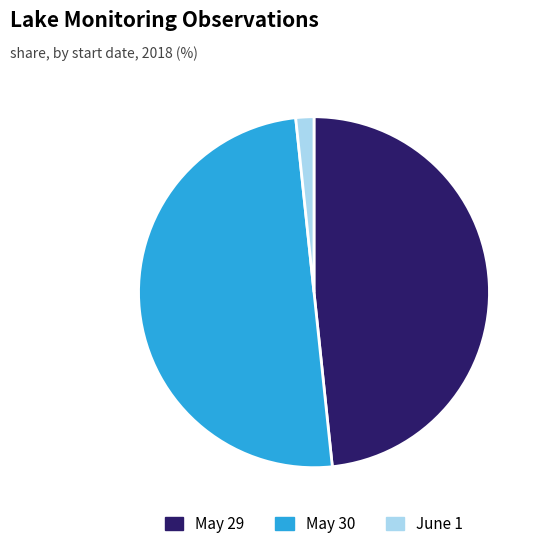

Approximately how many times larger is the value at May 29 compared to June 1?

29.0